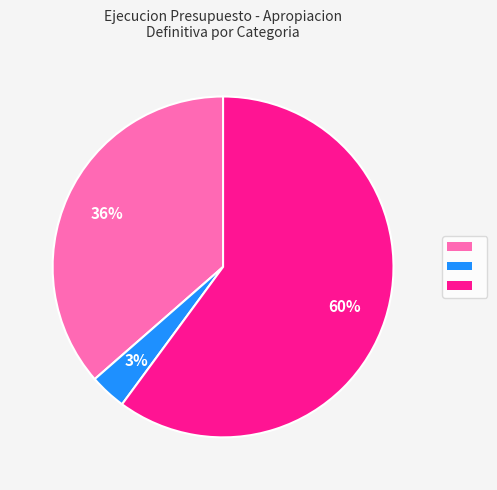

Is there a majority slice in this chart?

Yes